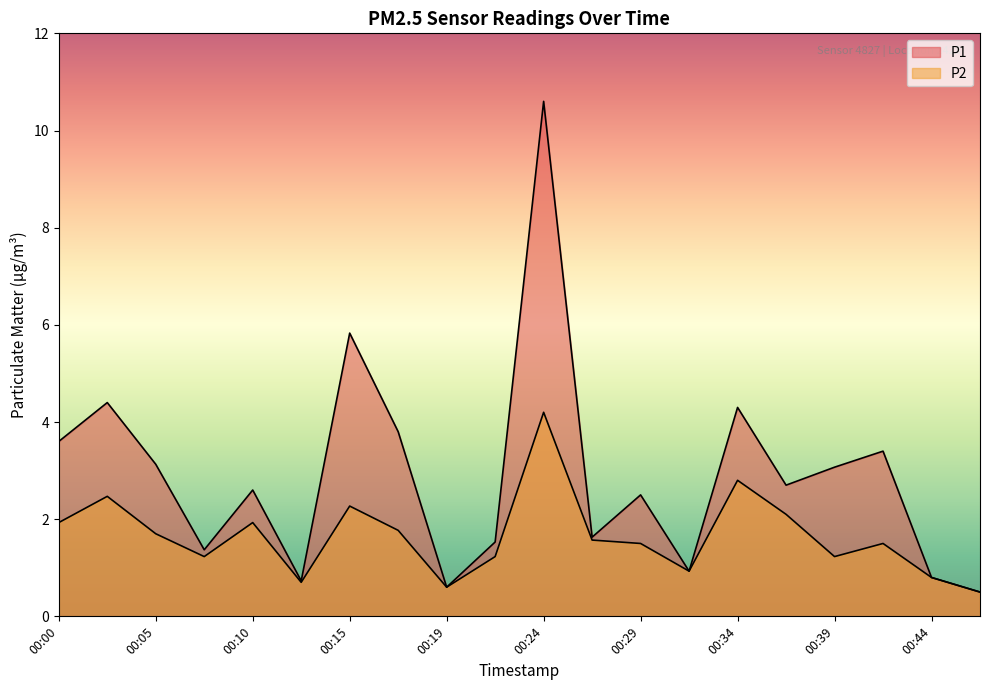

Count the number of categories in the chart.

20